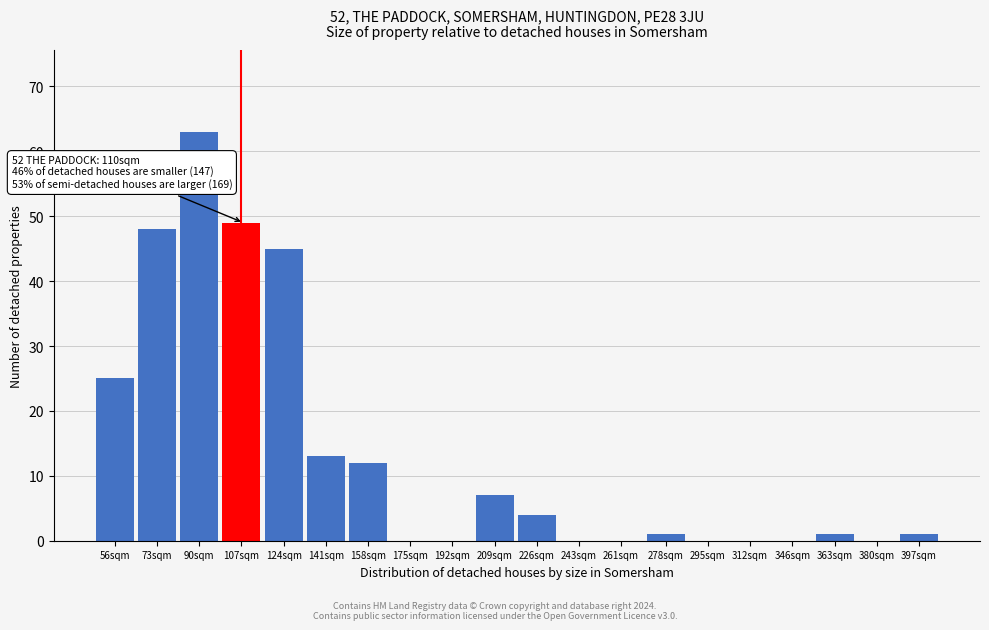

Reading left to right, transcribe all the data shown in this chart.

56sqm=25	73sqm=48	90sqm=63	107sqm=49	124sqm=45	141sqm=13	158sqm=12	175sqm=0	192sqm=0	209sqm=7	226sqm=4	243sqm=0	261sqm=0	278sqm=1	295sqm=0	312sqm=0	346sqm=0	363sqm=1	380sqm=0	397sqm=1